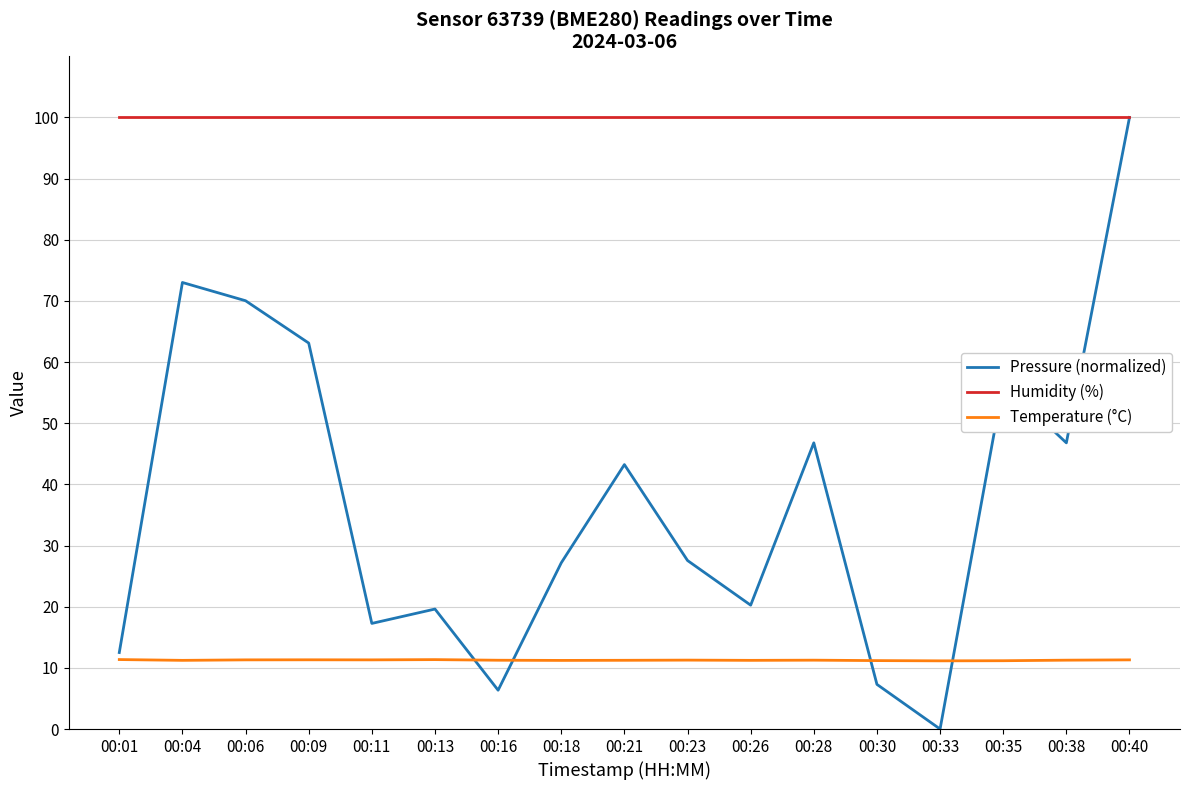

True or false: Humidity (%) and Temperature (°C) intersect in this chart.

False